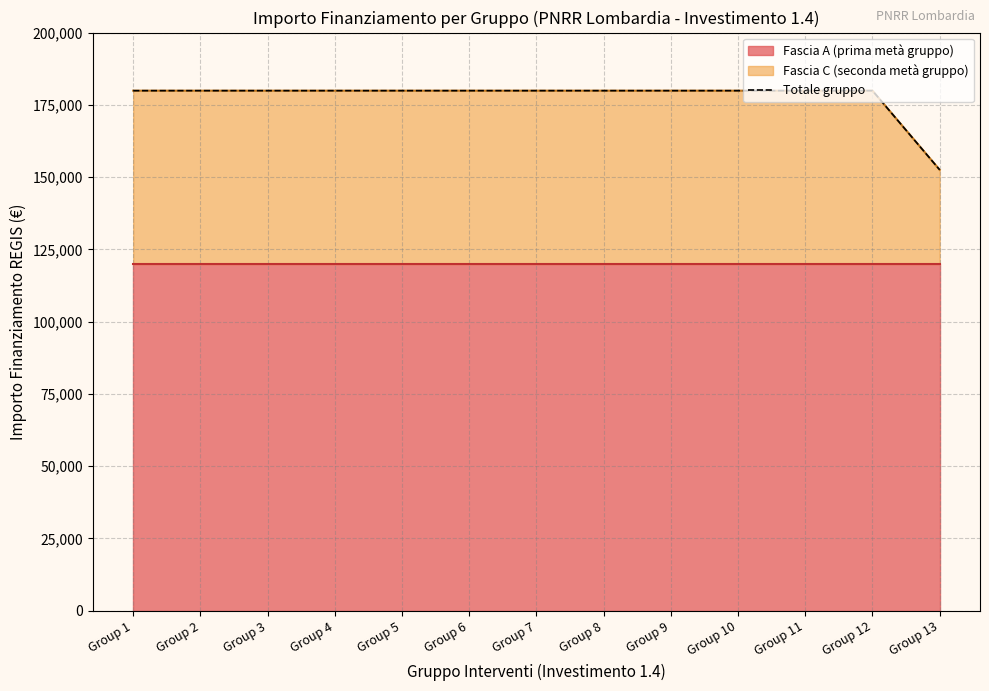

Reading left to right, list all the values displayed in this chart.

Group 1=179898	Group 2=179898	Group 3=179898	Group 4=179898	Group 5=179898	Group 6=179898	Group 7=179898	Group 8=179898	Group 9=179898	Group 10=179898	Group 11=179898	Group 12=179898	Group 13=152521